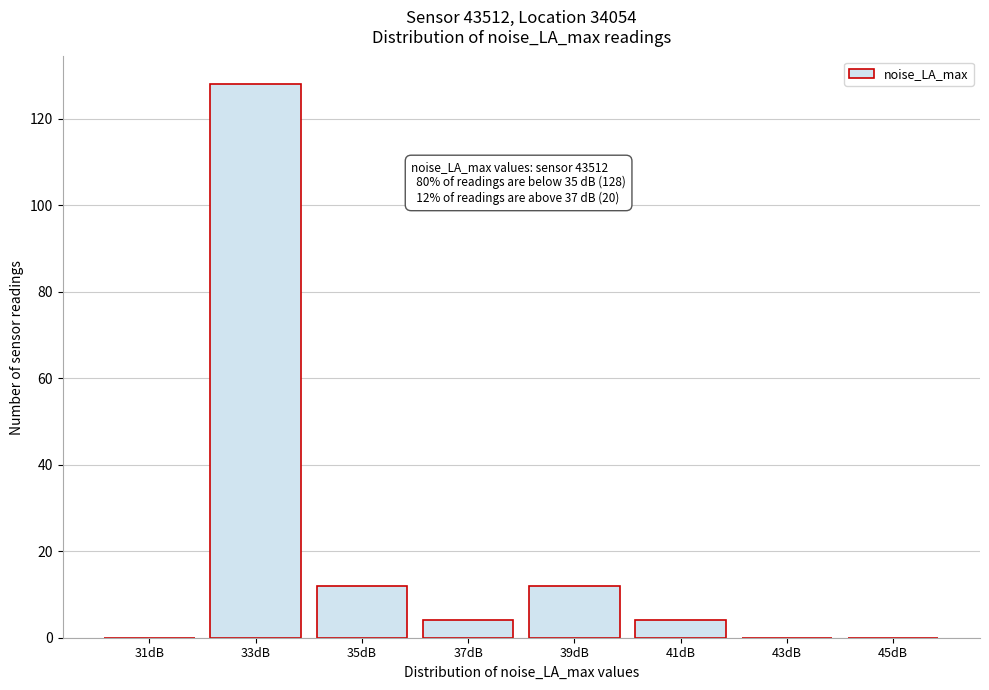

Reading left to right, transcribe all the data shown in this chart.

31dB=0	33dB=128	35dB=12	37dB=4	39dB=12	41dB=4	43dB=0	45dB=0